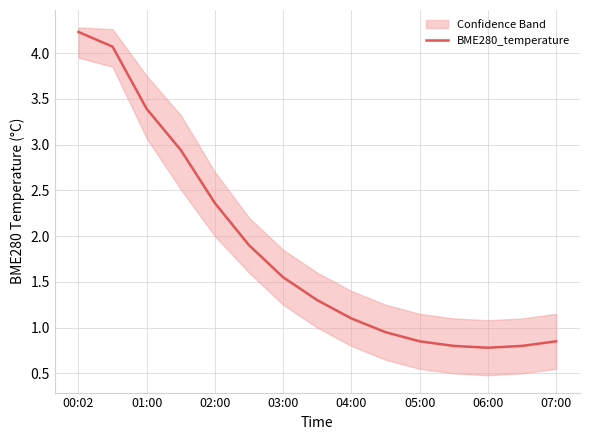

Is this an area chart (filled region under the line)?

No